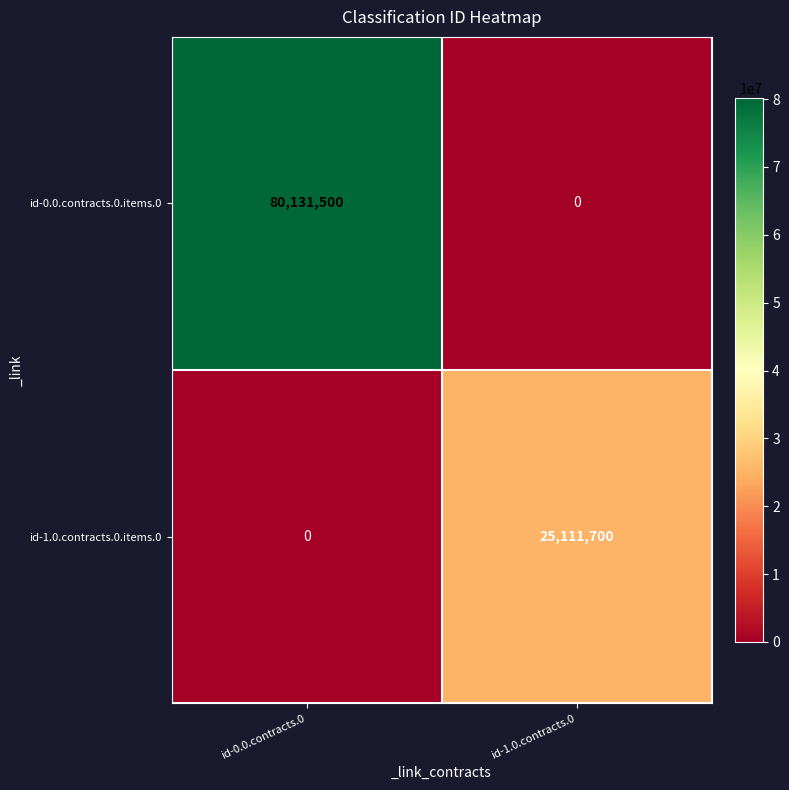

Reading right to left, list all the values displayed in this chart.

id-0.0.contracts.0.items.0: id-1.0.contracts.0=0	id-0.0.contracts.0=80131500
id-1.0.contracts.0.items.0: id-1.0.contracts.0=25111700	id-0.0.contracts.0=0